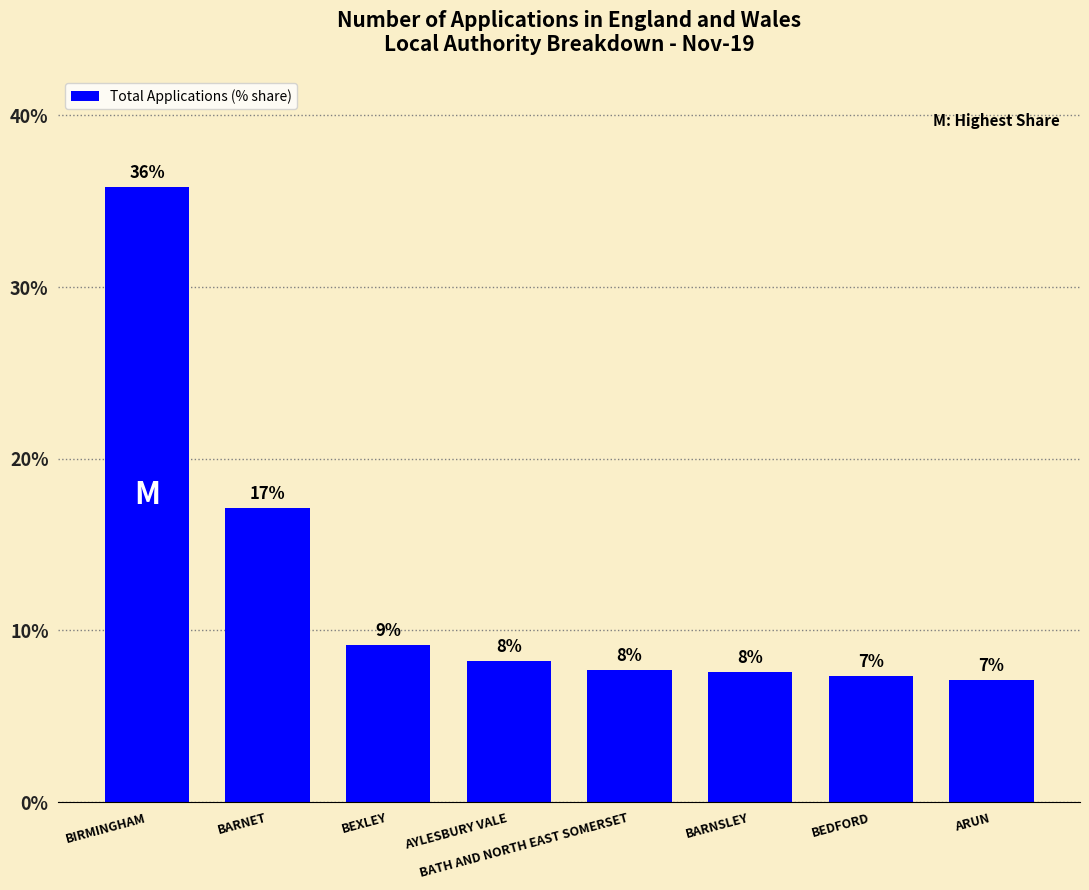

What is the ratio of the value at BEDFORD to the value at BEXLEY?

0.8